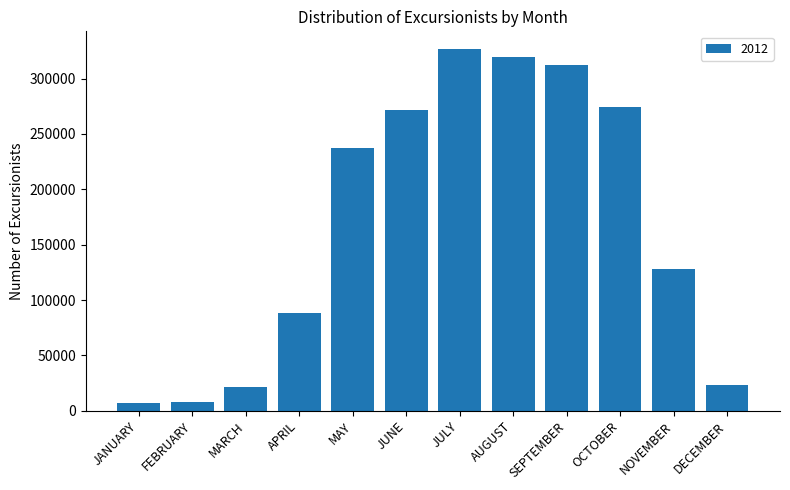

What is the difference between the values at APRIL and JULY?

237800